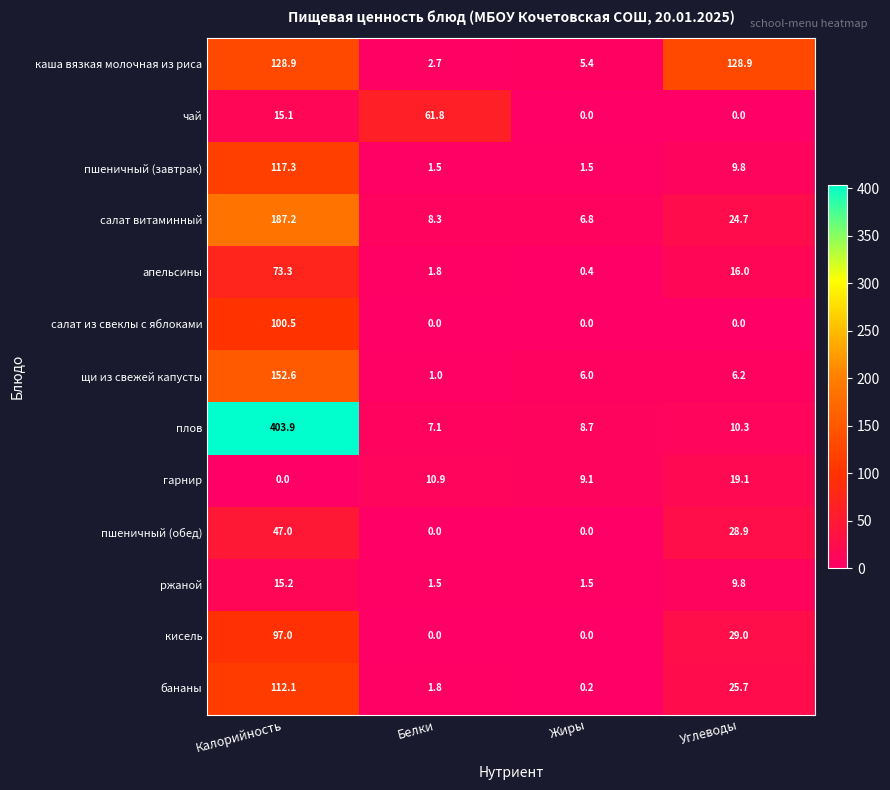

How many positive values does the чай series have?

2